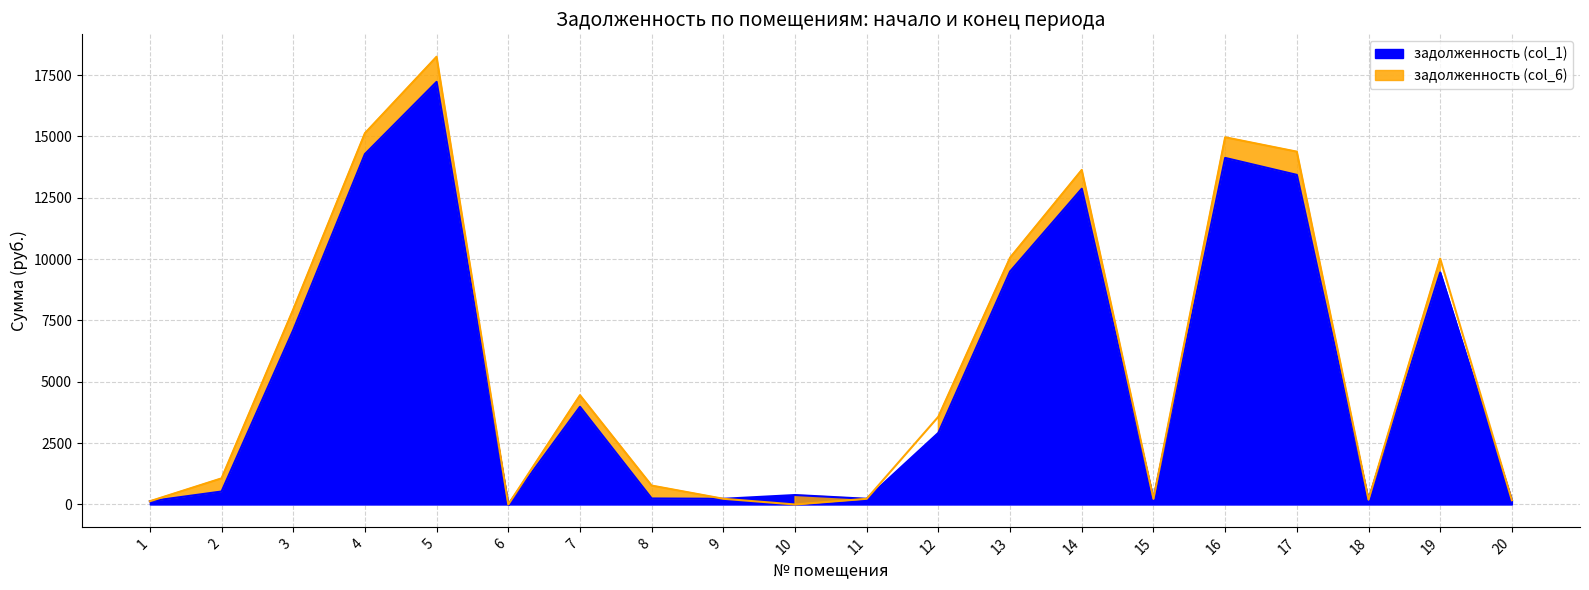

How many positive values does the задолженность (col_1) series have?

19